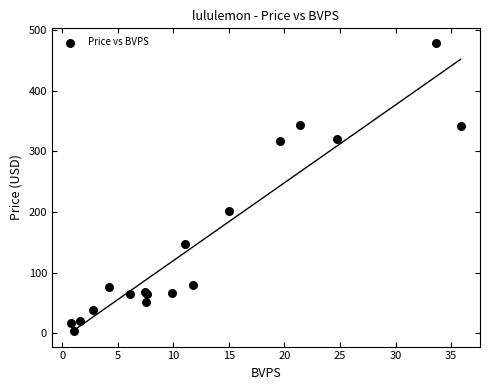

What Y value in the scatter plot is closest to 241?

200.8